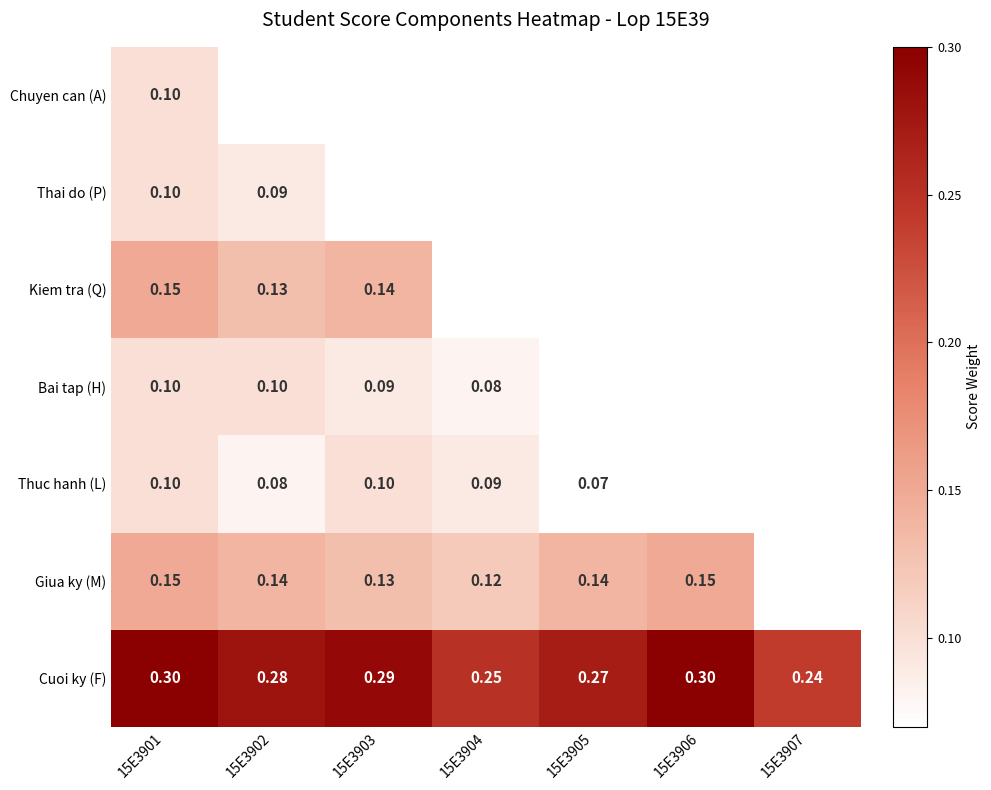

Is the value of Chuyen can (A) at 15E3905 greater than the value of Giua ky (M) at 15E3905?

No